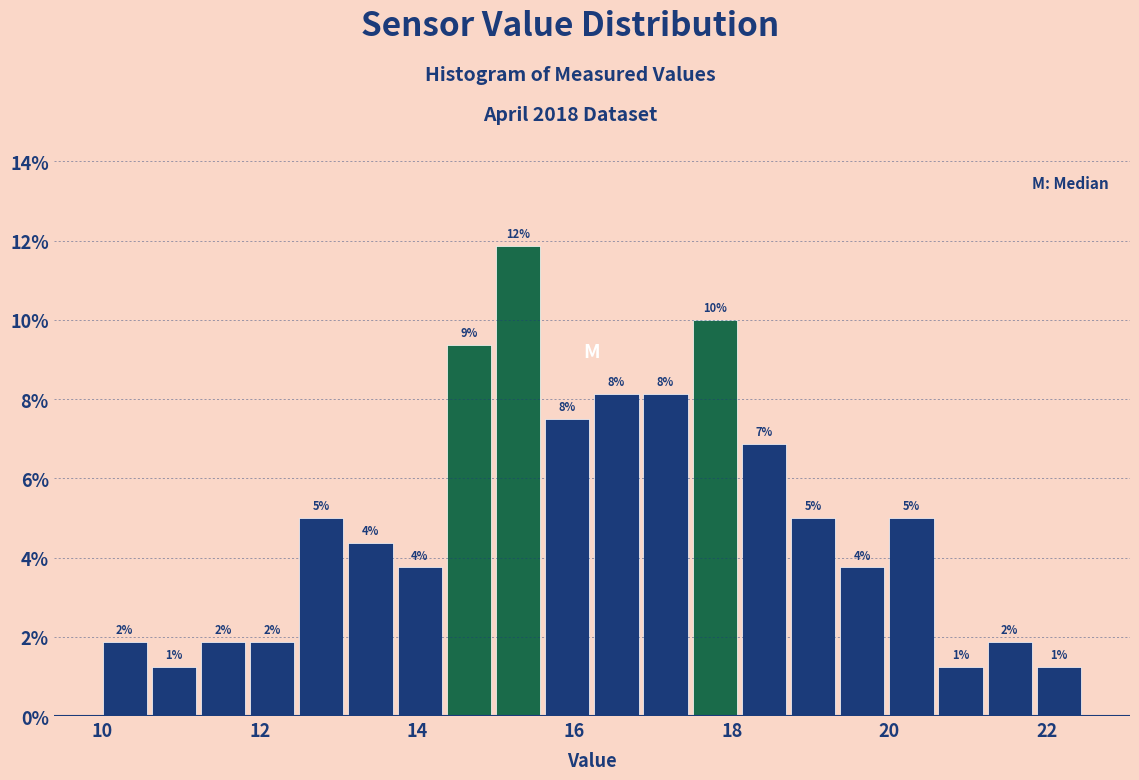

Around what value on the x-axis is the tallest bar? Give the approximate position of its centre, as read against the axis.

15.2